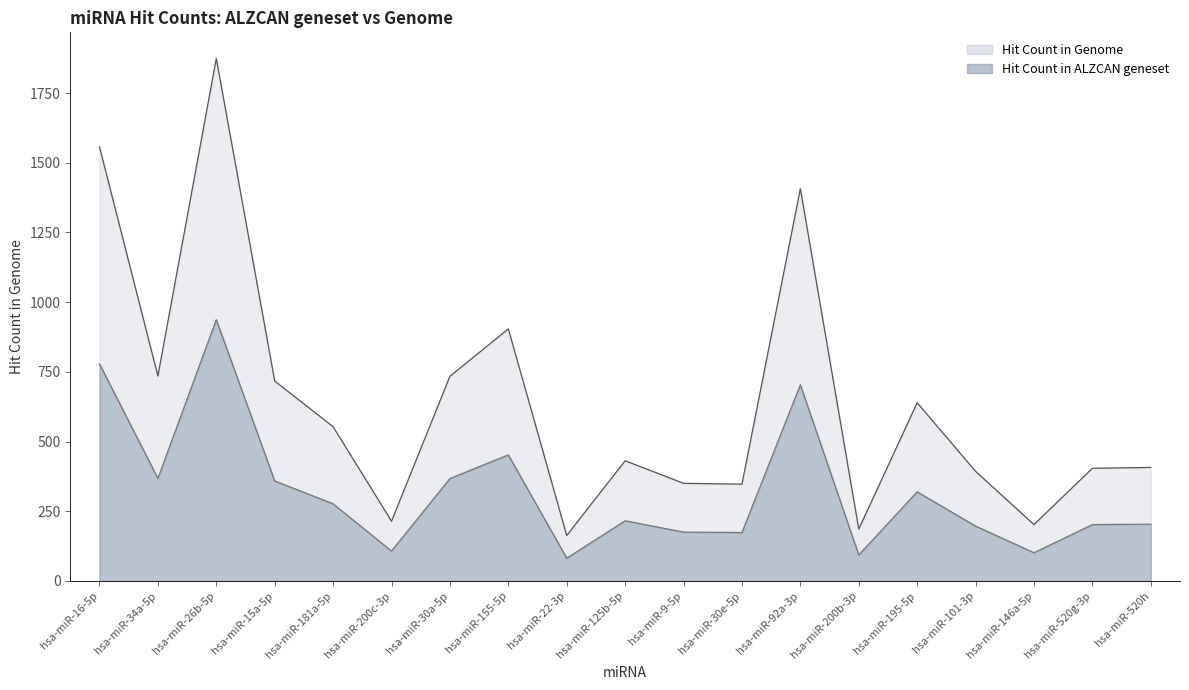

Does the chart have visible grid lines?

No